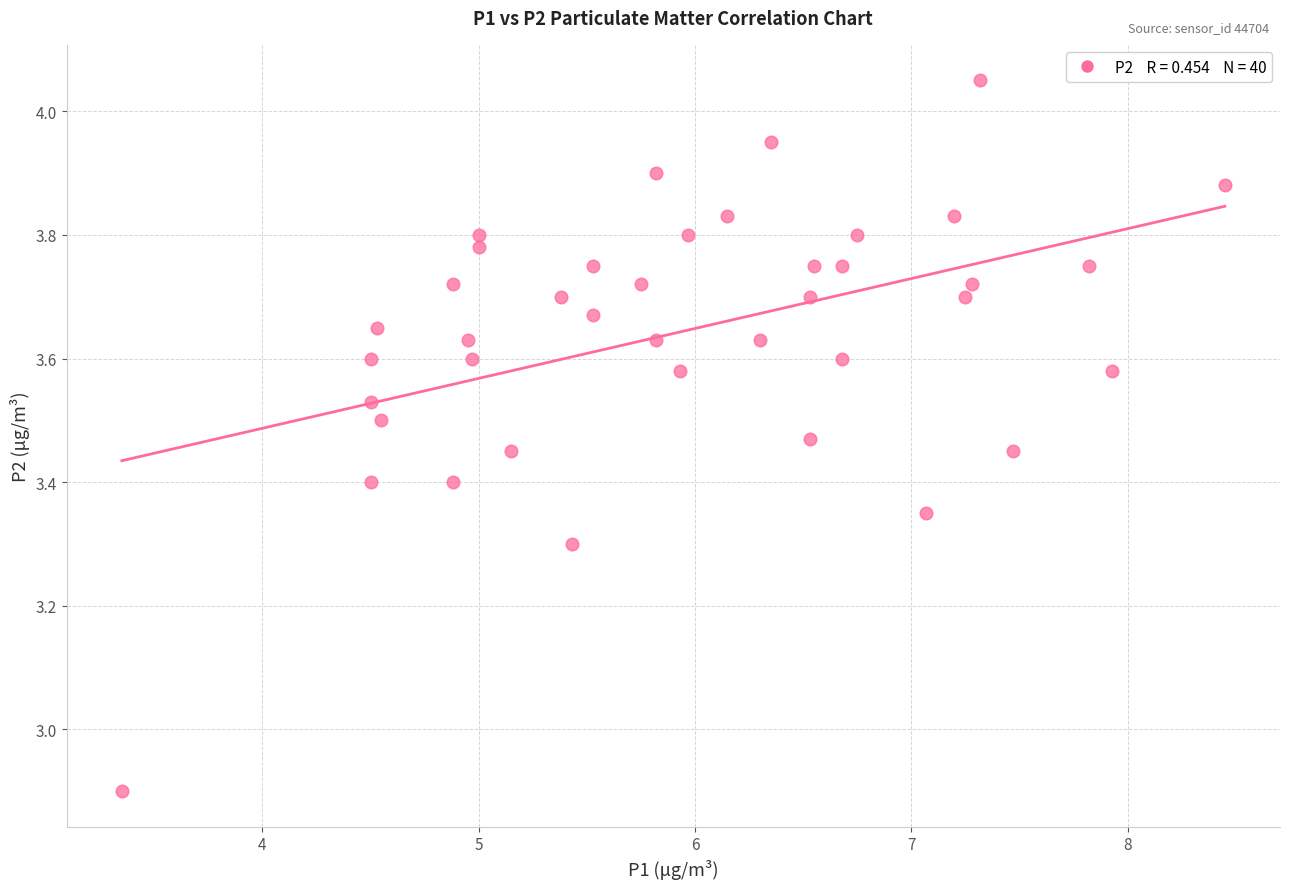

What Y value in the scatter plot is closest to 3?

2.9